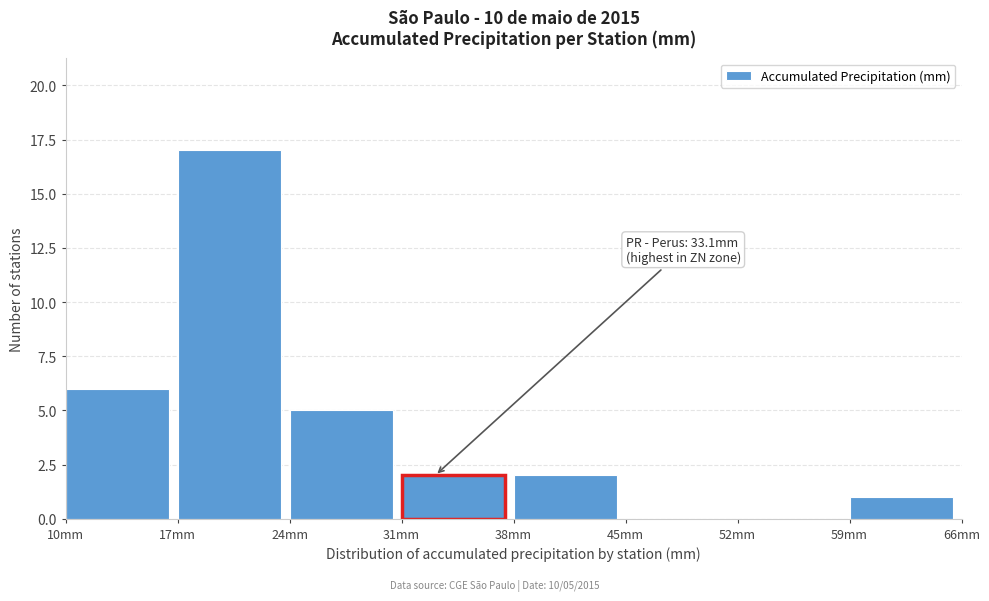

Which range on the x-axis has the tallest bar?

17 to 24